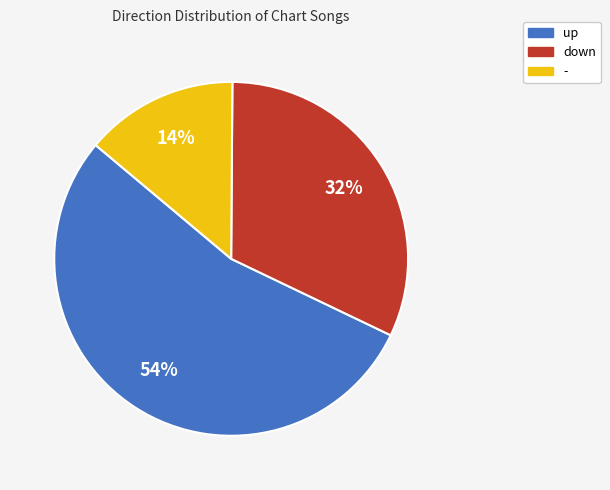

What is the smallest slice in the pie chart?

-